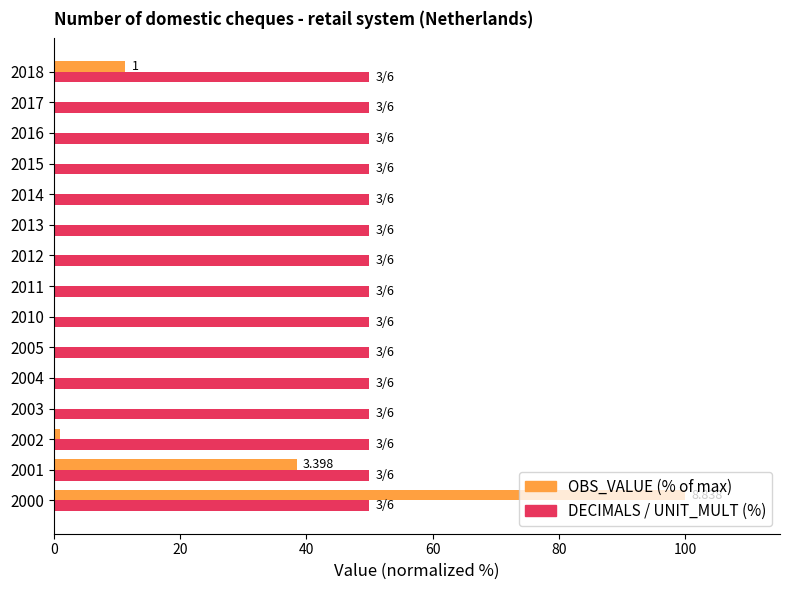

Which series changed the most between 2000 and 2005?

OBS_VALUE (% of max)